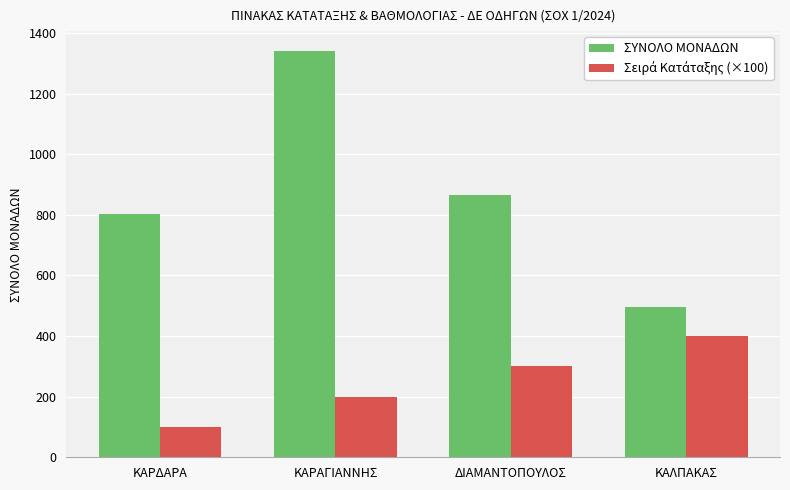

Which series has the largest total across all categories?

ΣΥΝΟΛΟ ΜΟΝΑΔΩΝ